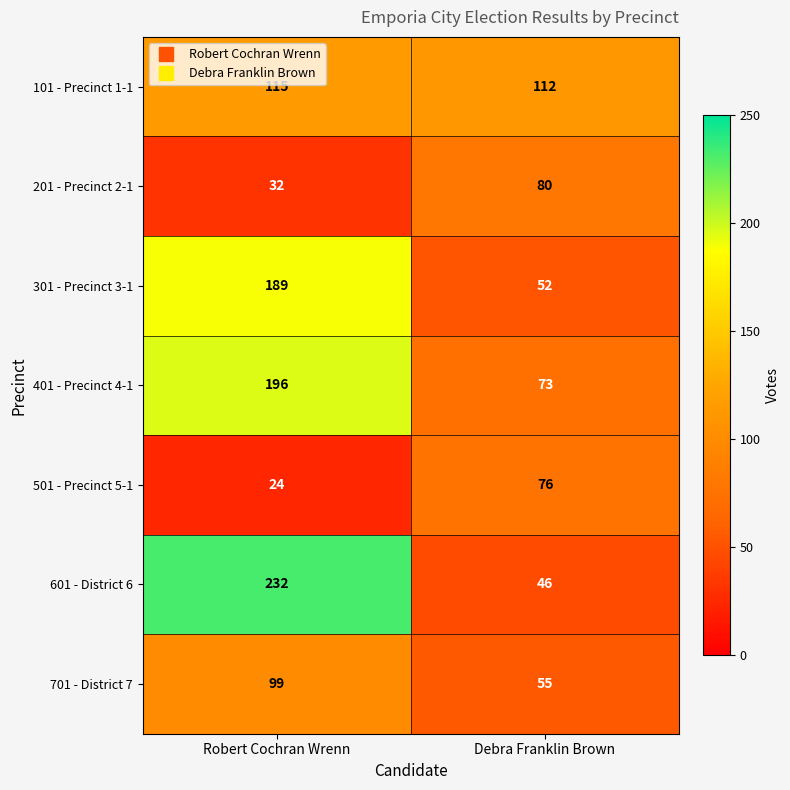

Reading left to right, transcribe all the data shown in this chart.

101 - Precinct 1-1: Robert Cochran Wrenn=115	Debra Franklin Brown=112
201 - Precinct 2-1: Robert Cochran Wrenn=32	Debra Franklin Brown=80
301 - Precinct 3-1: Robert Cochran Wrenn=189	Debra Franklin Brown=52
401 - Precinct 4-1: Robert Cochran Wrenn=196	Debra Franklin Brown=73
501 - Precinct 5-1: Robert Cochran Wrenn=24	Debra Franklin Brown=76
601 - District 6: Robert Cochran Wrenn=232	Debra Franklin Brown=46
701 - District 7: Robert Cochran Wrenn=99	Debra Franklin Brown=55